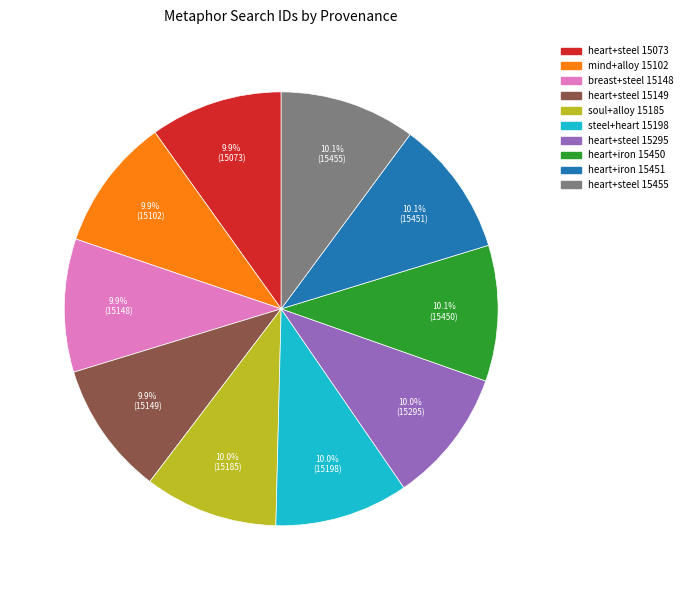

Is there a majority slice in this chart?

No